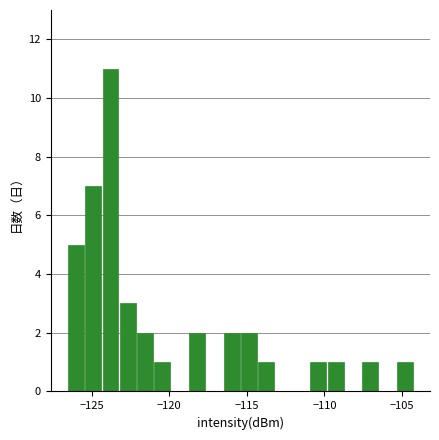

Read against the x-axis, roughly where is the centre of the tallest bar?

-124.0